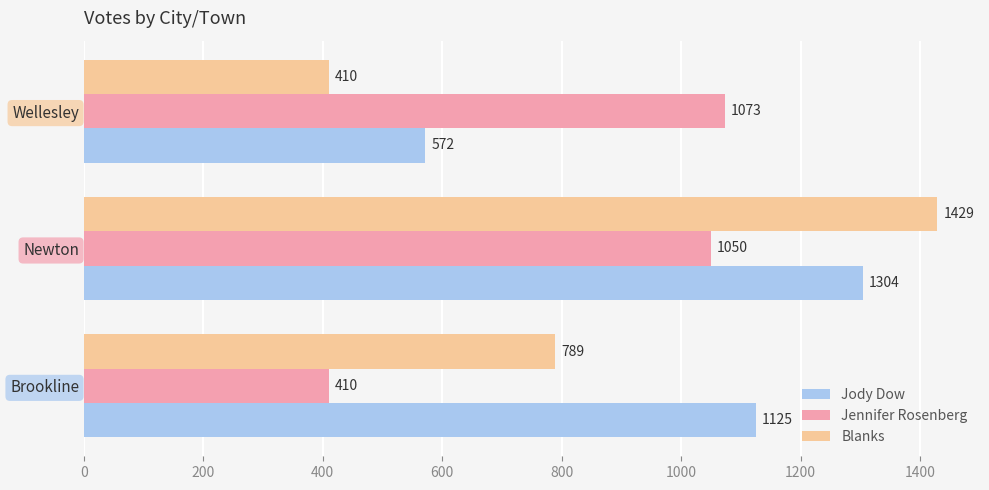

Is the value of Jody Dow at Newton greater than the value of Jennifer Rosenberg at Brookline?

Yes